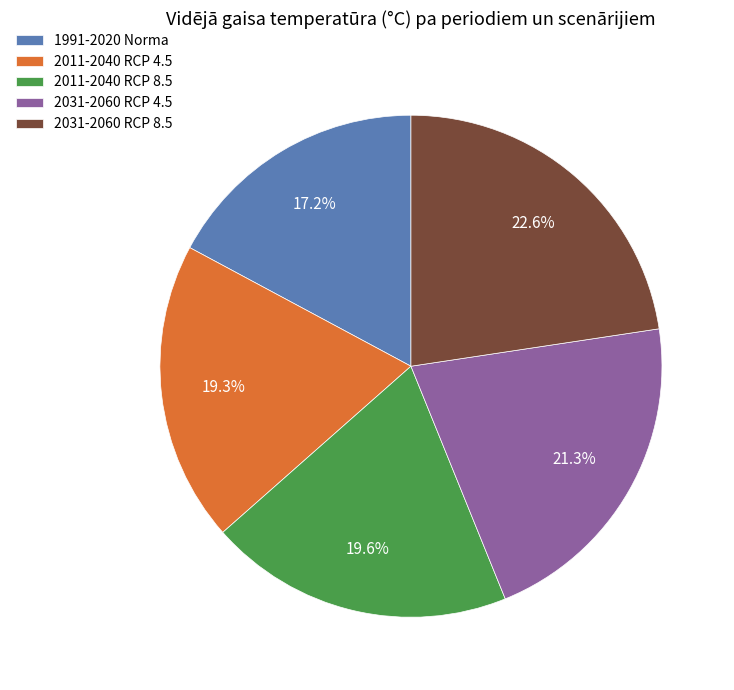

To the nearest percent, what percentage of the pie is 2011-2040 RCP 4.5?

19%